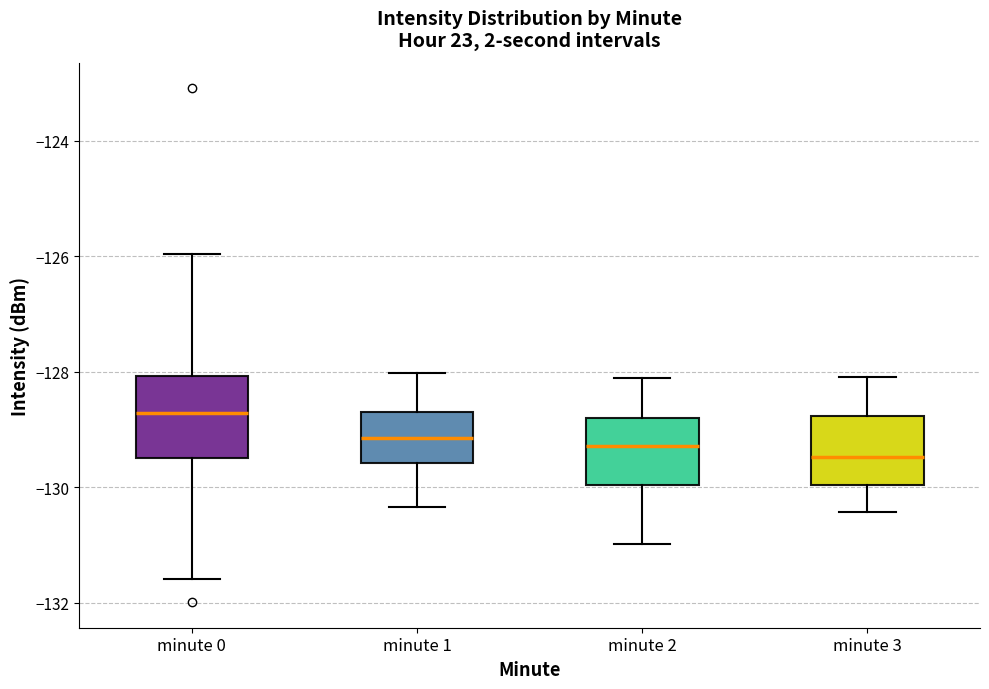

Which box has the lowest median line?

minute 3